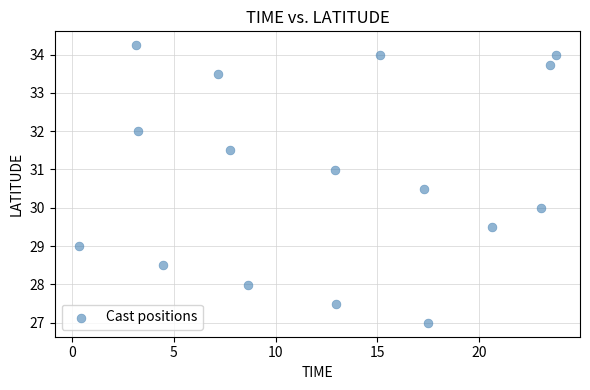

What is the range of Y values (max minus min)?

7.2